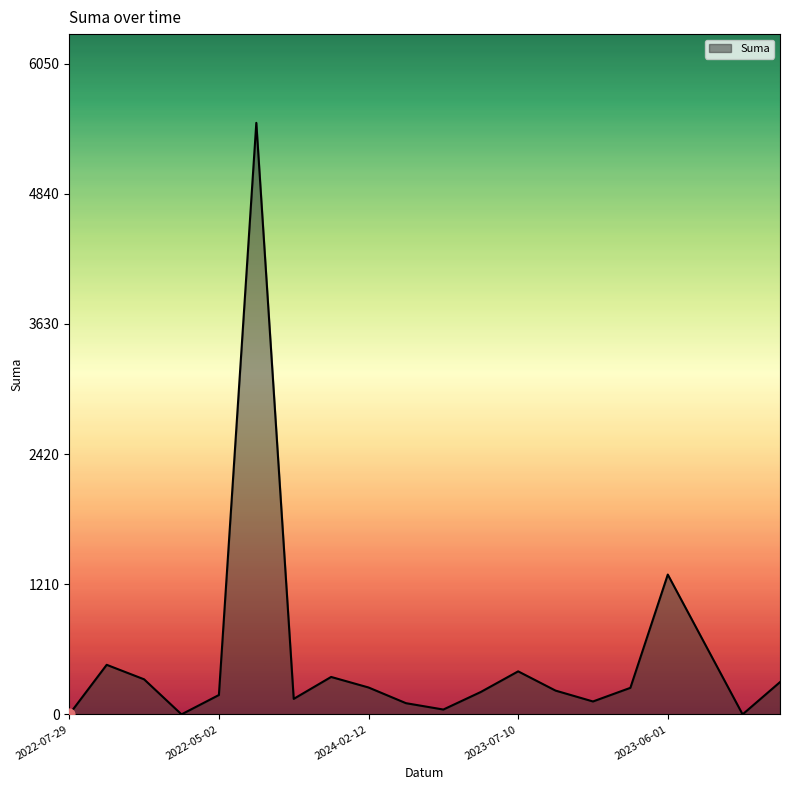

What is the maximum value shown in the chart?

5500.0